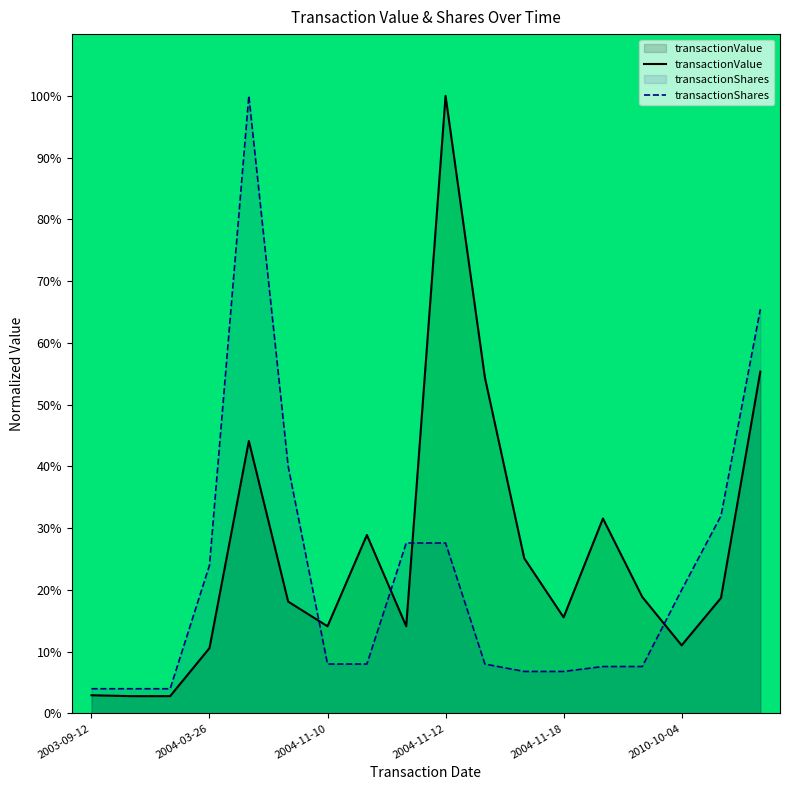

Rank the series by their average value, from highest to lowest.

transactionValue, transactionShares